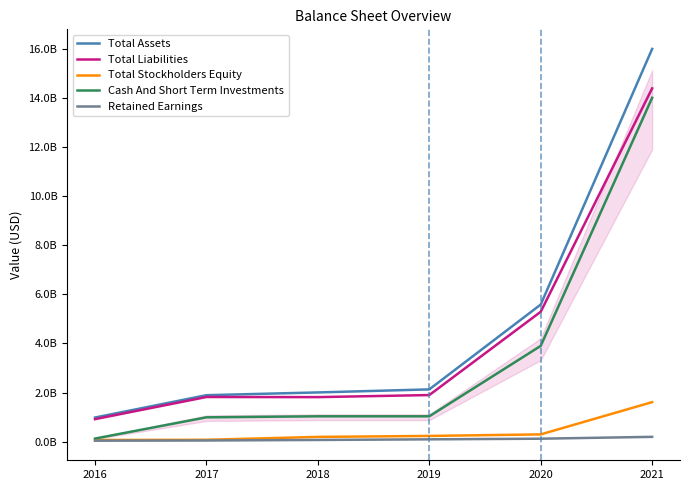

True or false: Retained Earnings and Total Assets intersect in this chart.

False